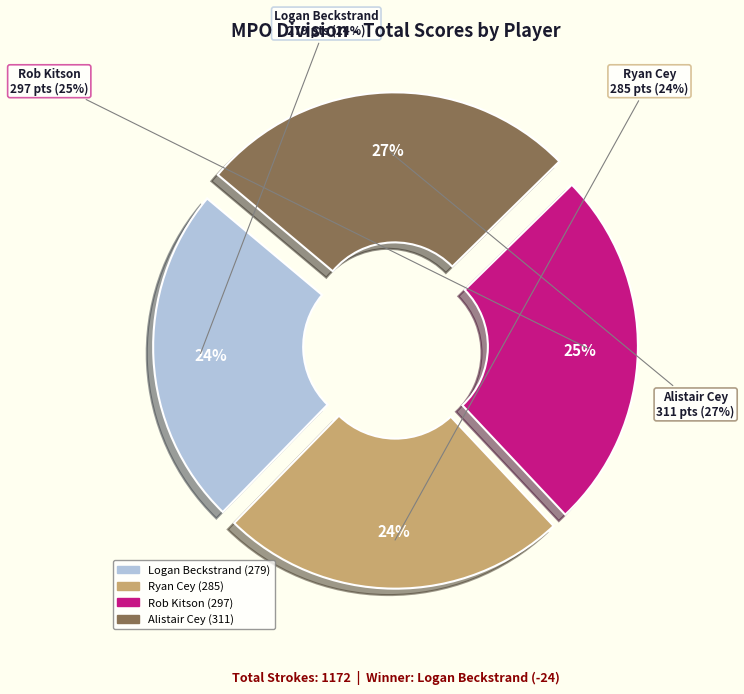

Between Alistair Cey and Rob Kitson, which is larger?

Alistair Cey